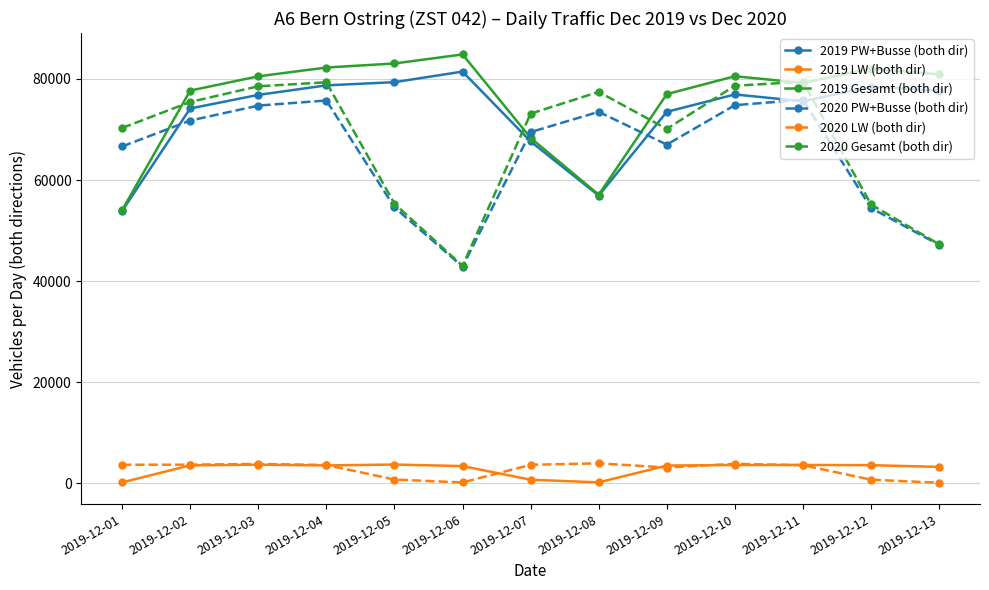

Is this an area chart (filled region under the line)?

No